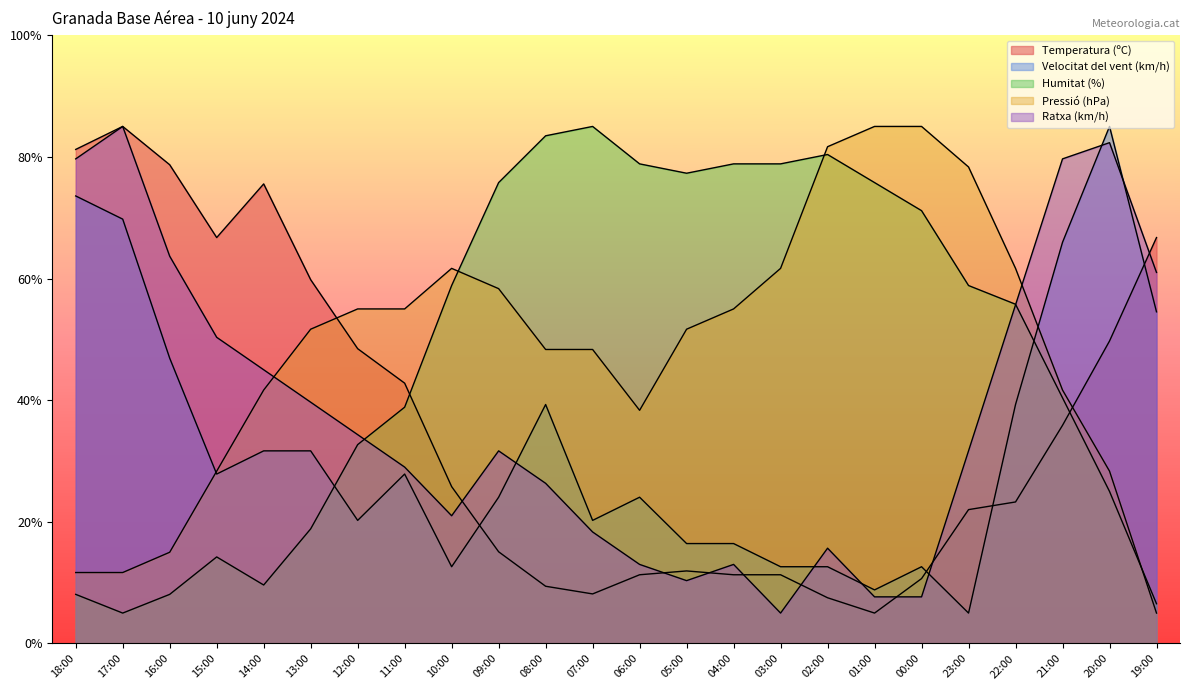

The Pressió (hPa) series shows 74.3 at 04:00. True or false?

False